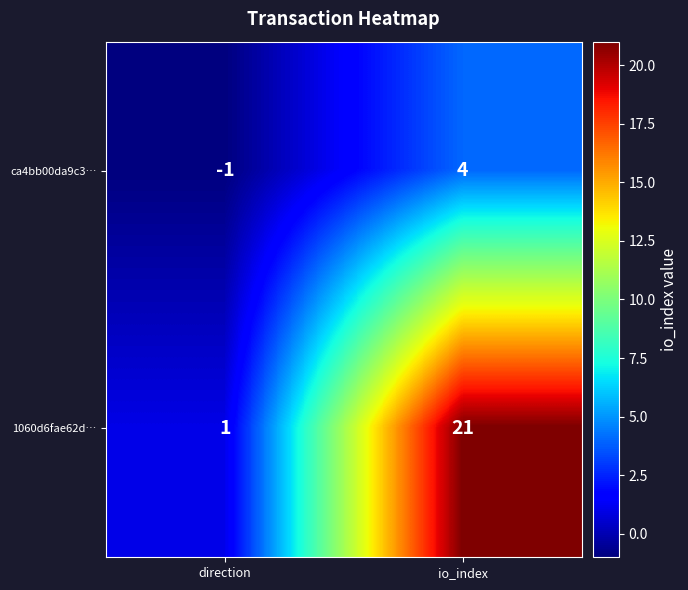

Reading right to left, list all the values displayed in this chart.

ca4bb00da9c3…: io_index=4	direction=-1
1060d6fae62d…: io_index=21	direction=1